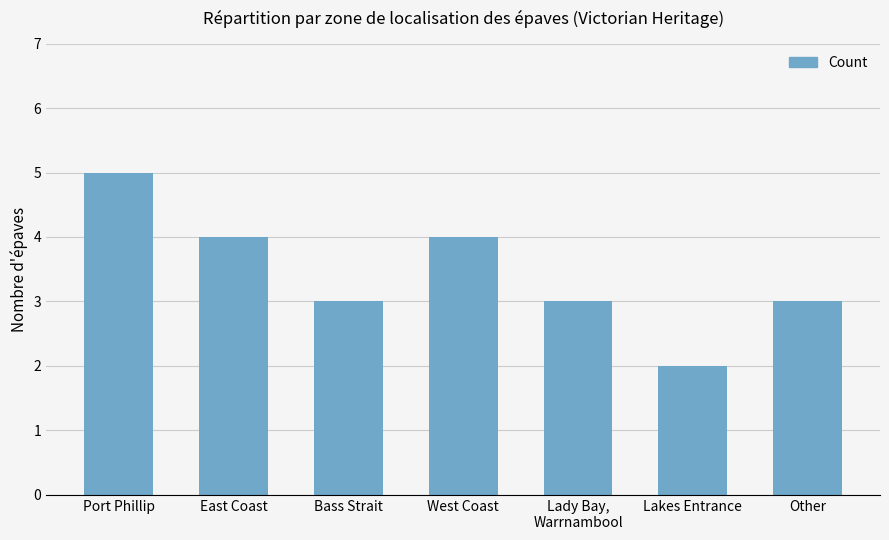

What is the difference between the maximum and minimum values?

3